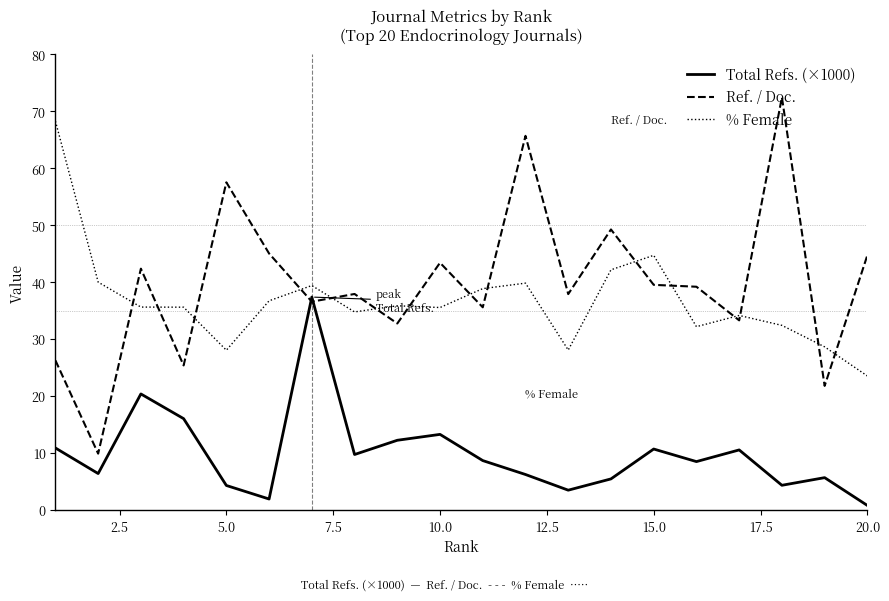

What is the maximum value shown in the chart?

72.4